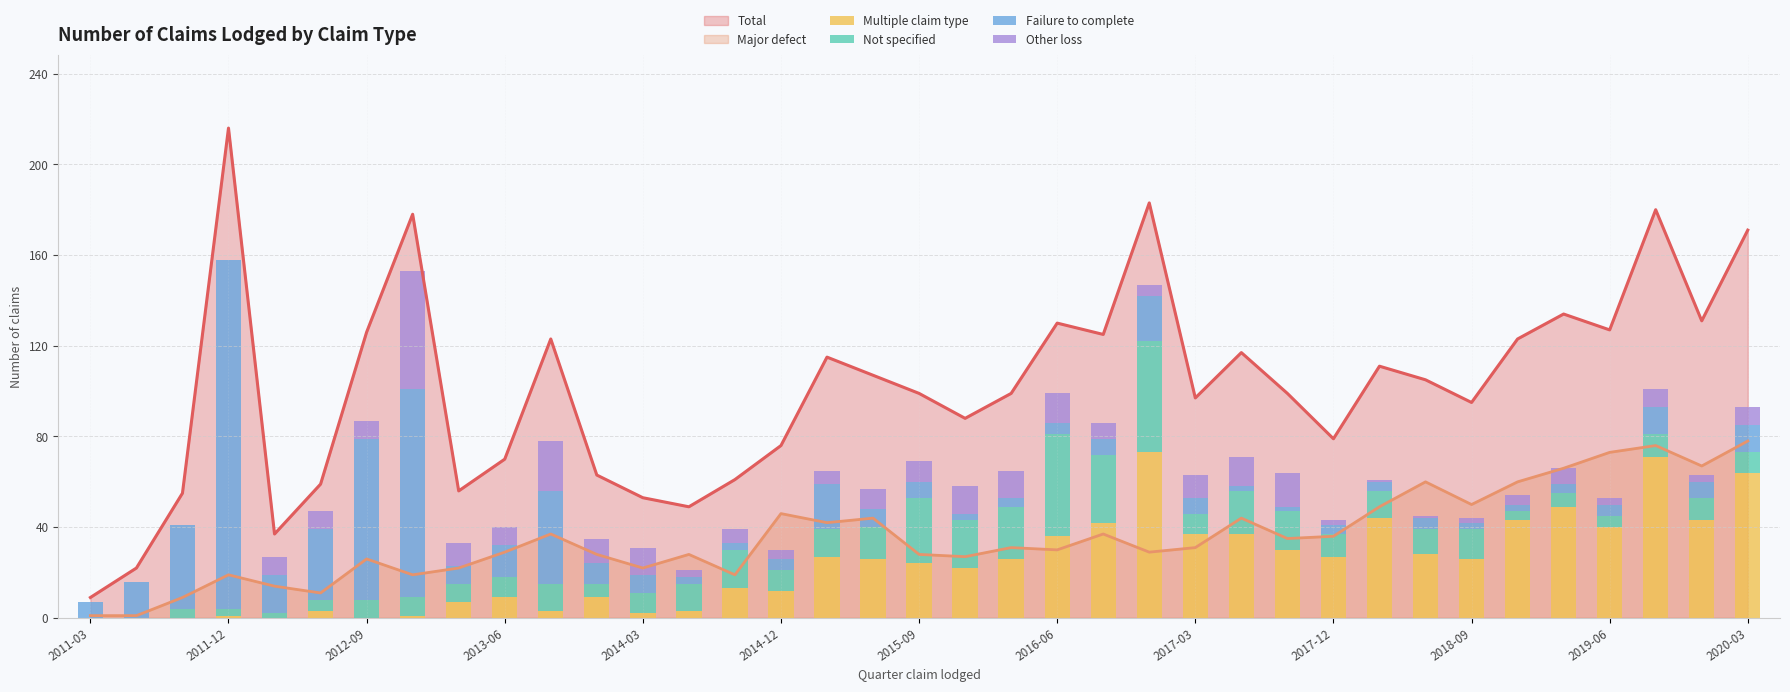

How many values in the Failure to complete series exceed 7?

17